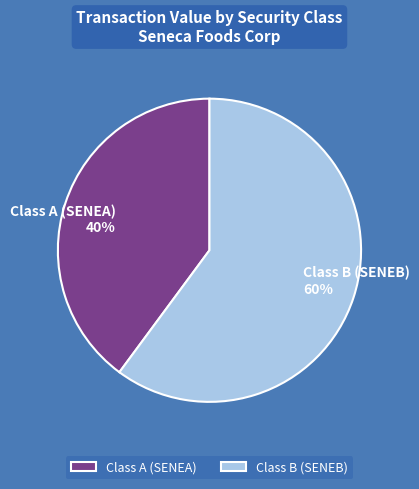

Count the number of slices in the pie.

2